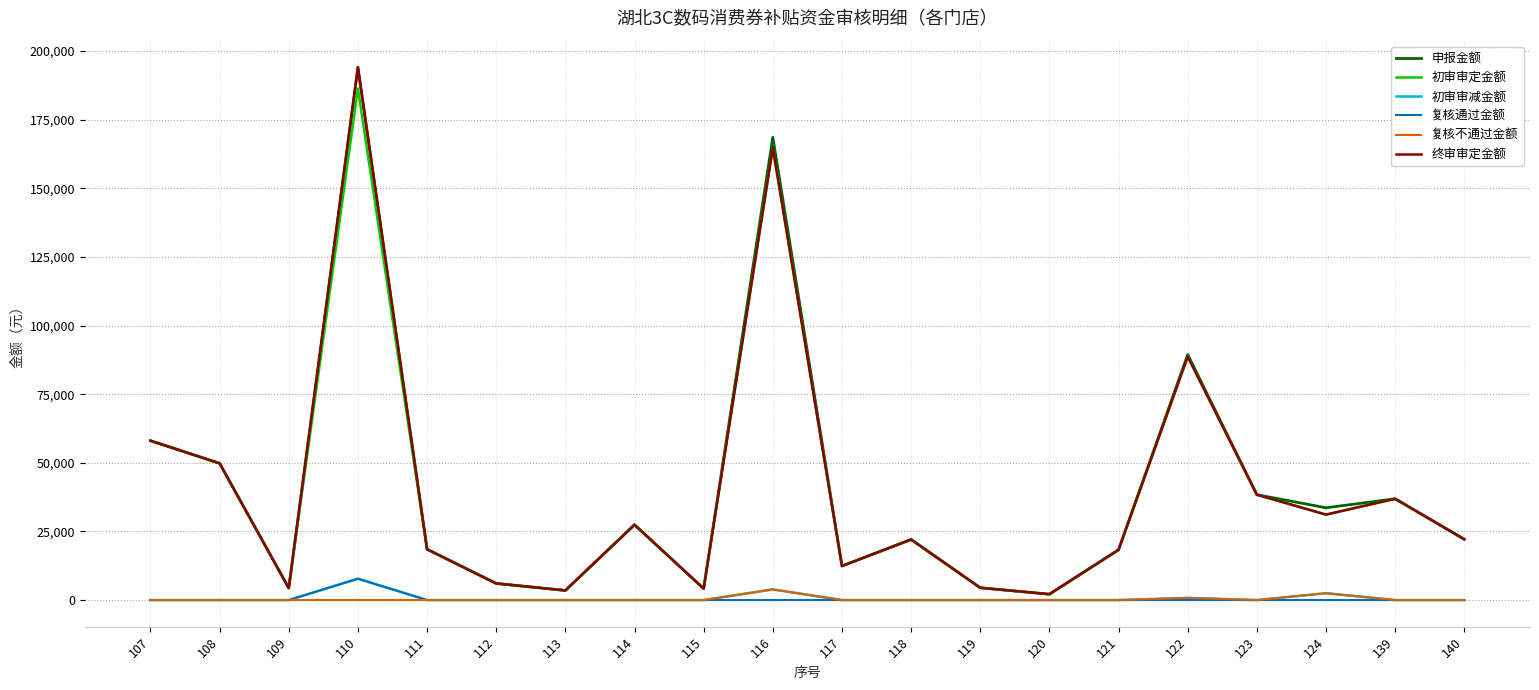

The value of 复核不通过金额 at 139 is 0.0. True or false?

True